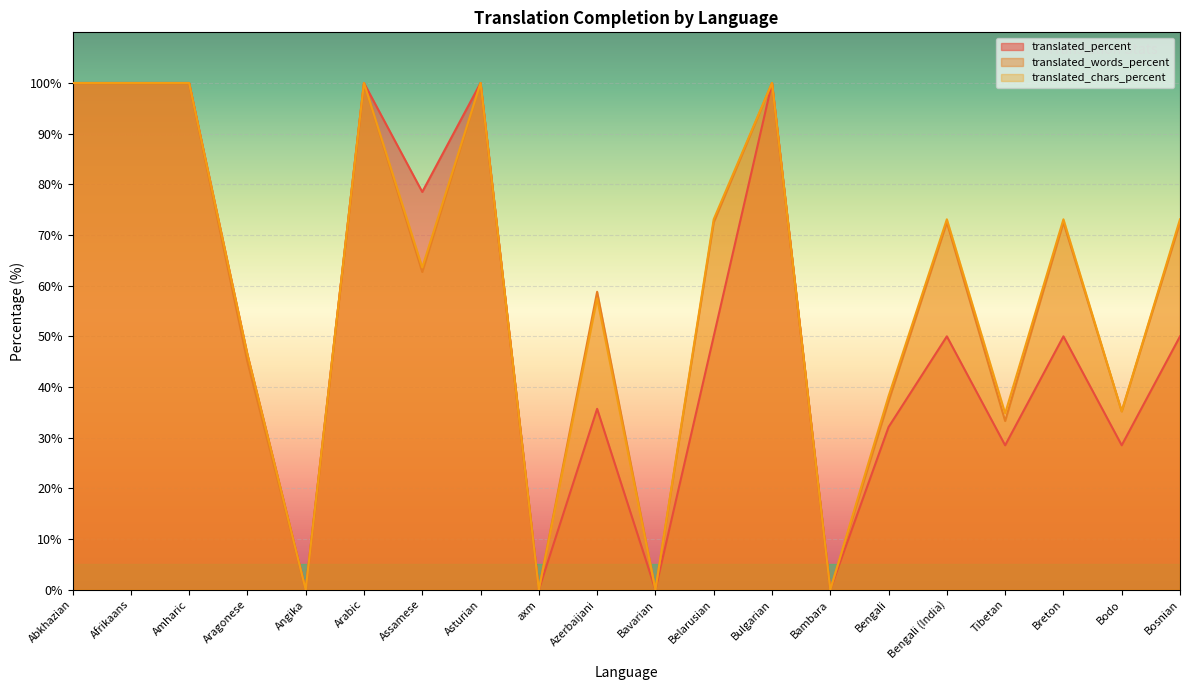

What is the difference between the maximum and minimum values in the translated_words_percent series?

100.0